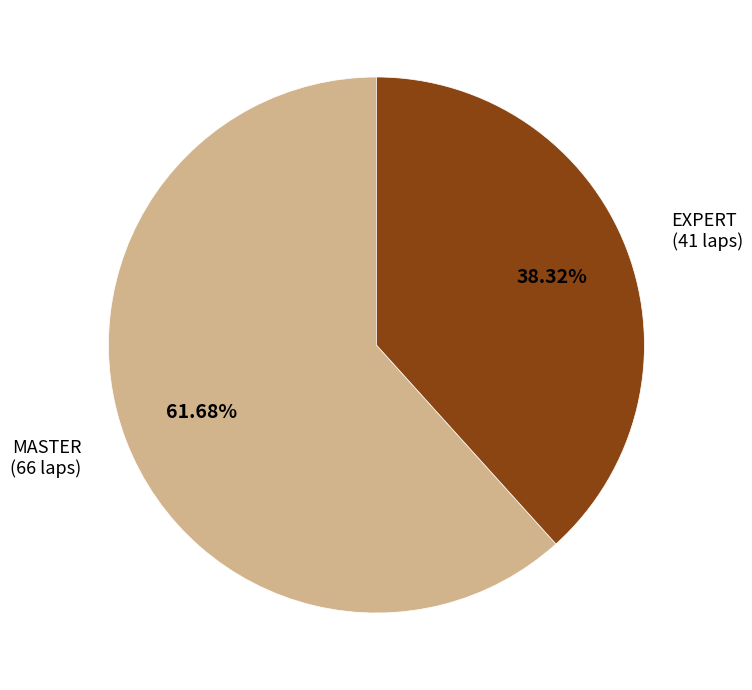

Does any single category account for the majority?

Yes